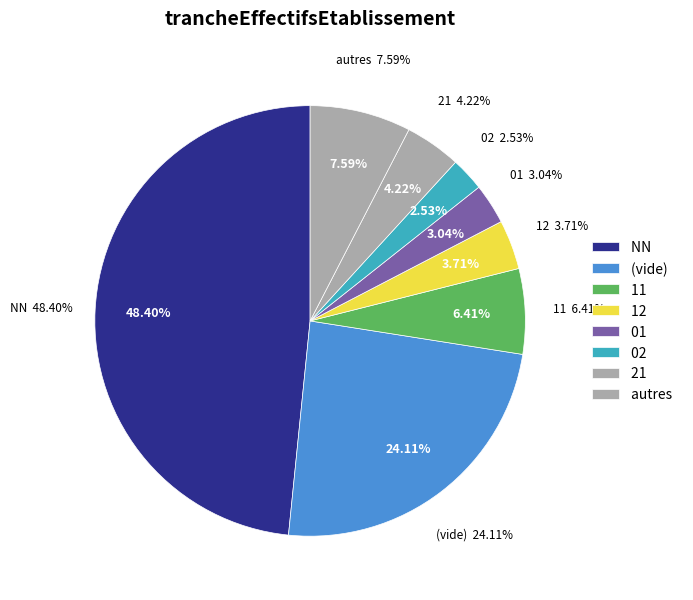

Is the sum of 21 and 02 greater than half?

No